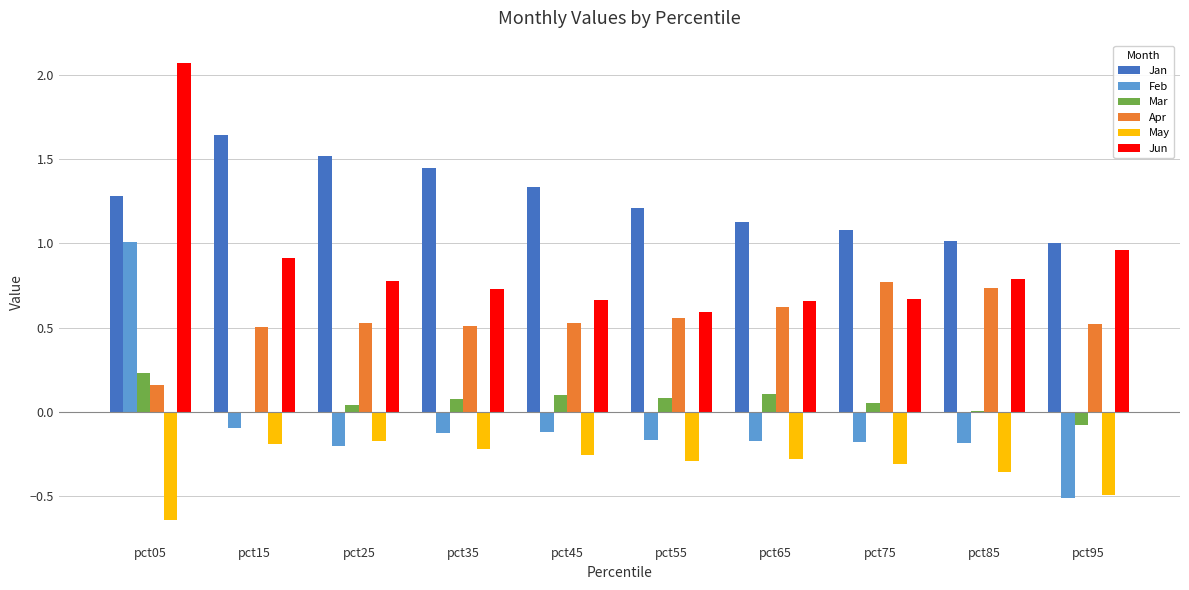

What is the average value of the Apr series?

0.5